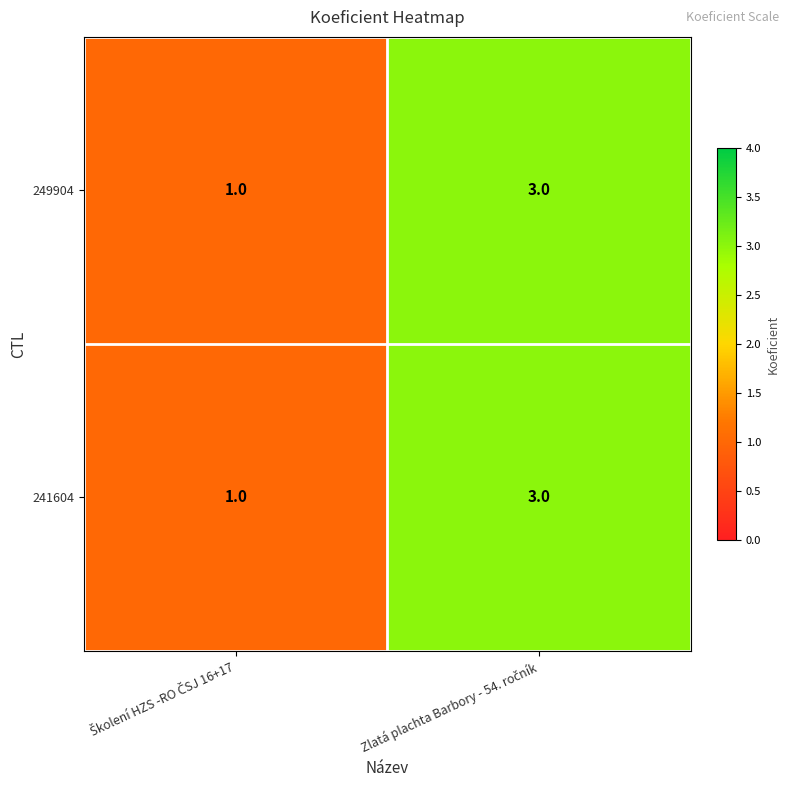

At how many categories does at least one series exceed 2?

1